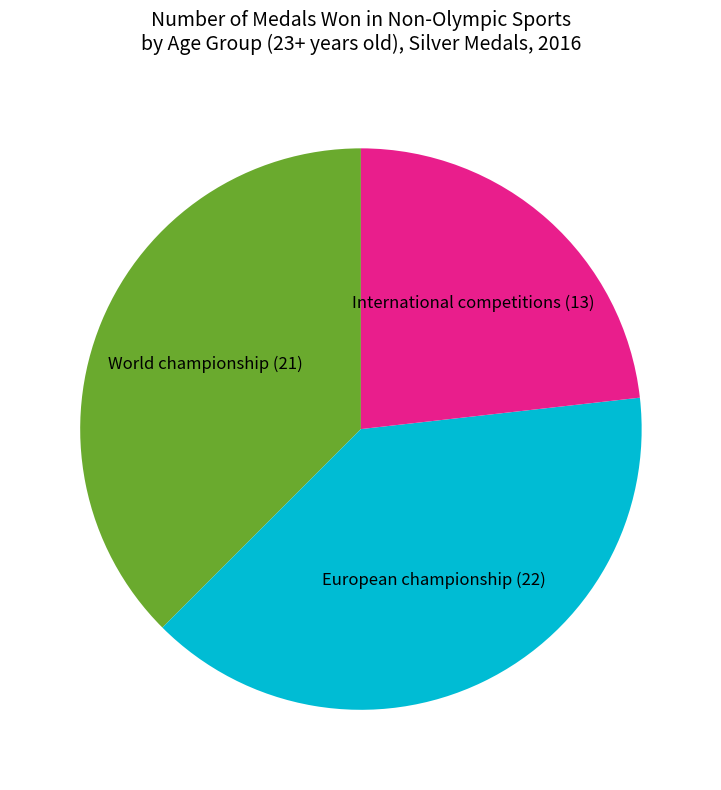

Which slice is the smallest?

International competitions